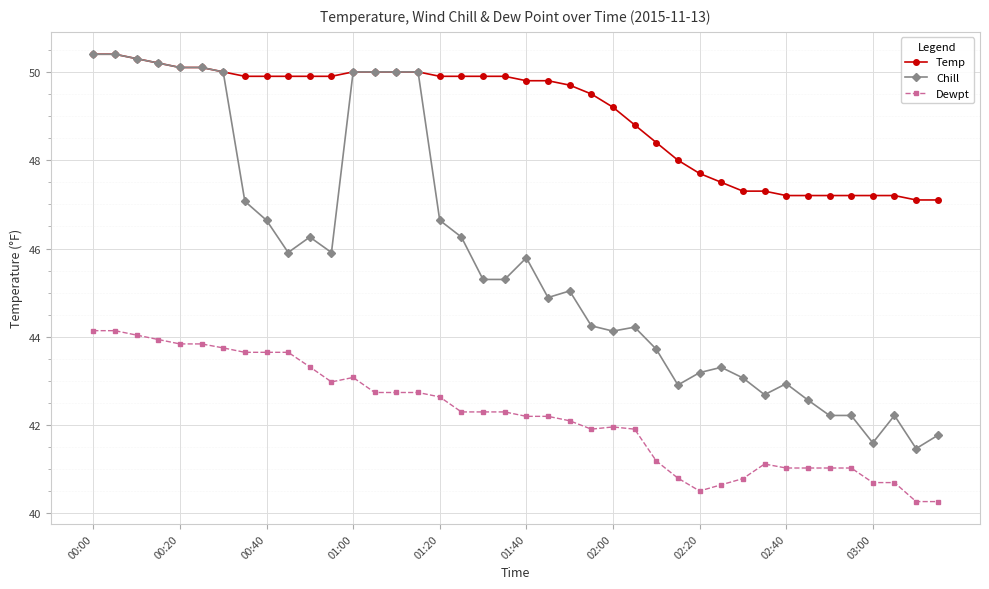

What is the highest value of the Chill series?

50.4